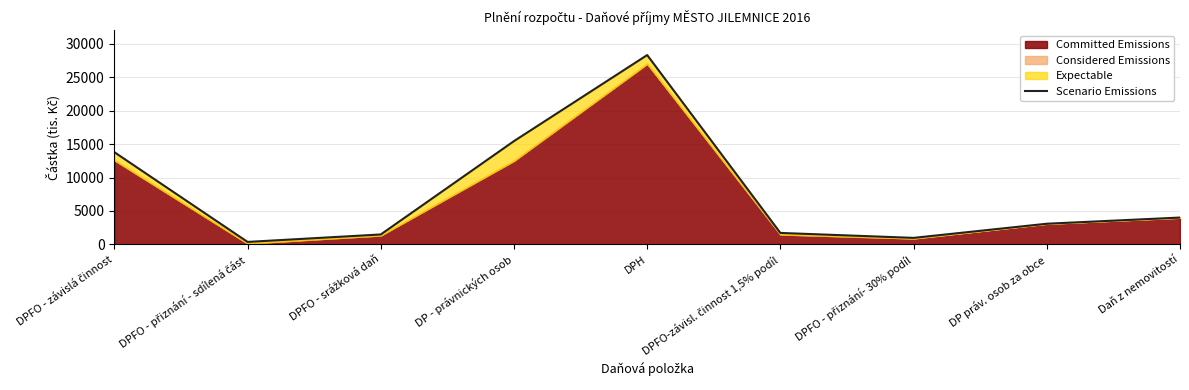

True or false: the data shows 14028.2 at DPH.

False